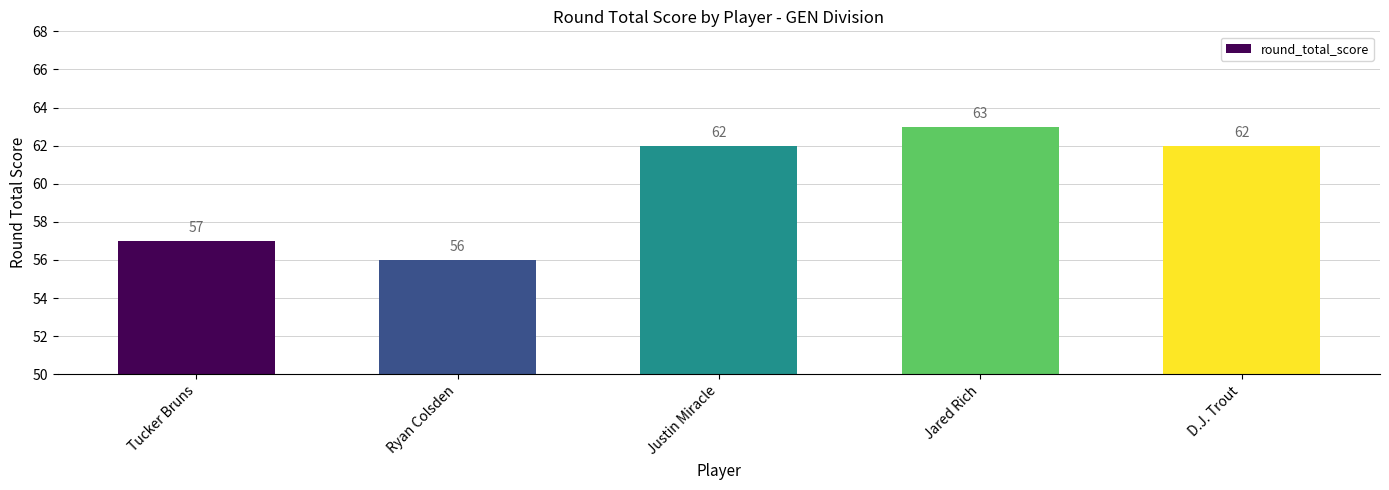

Reading right to left, what are all the values shown in this chart?

62	63	62	56	57